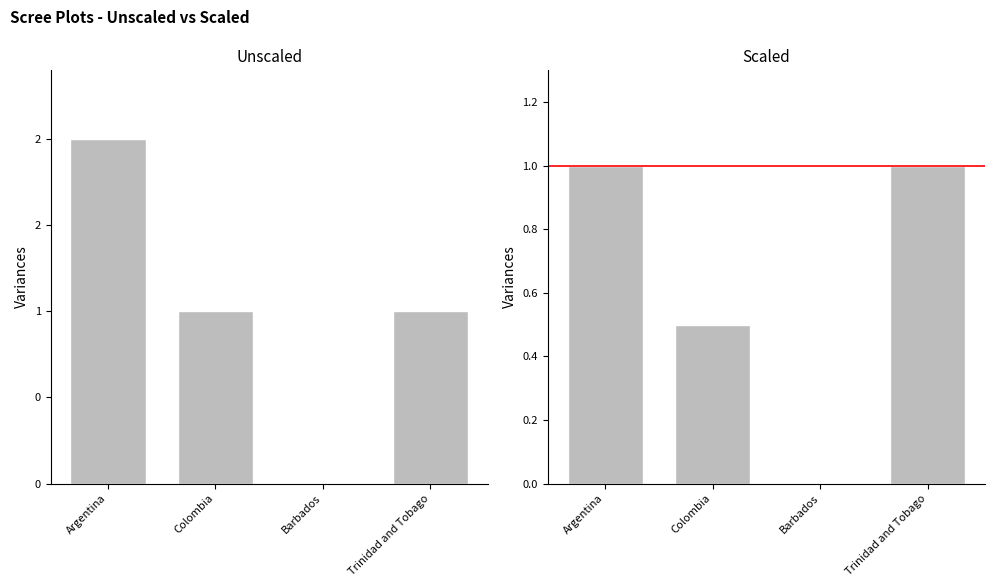

What is the label of the 4th bar from the left?

Trinidad and Tobago